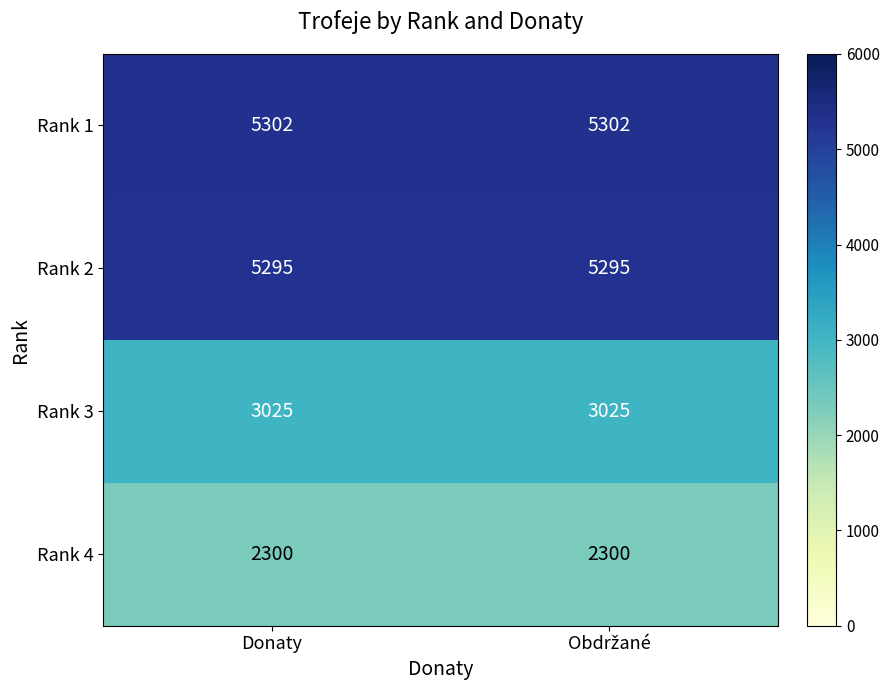

What is the maximum value shown in the chart?

5302